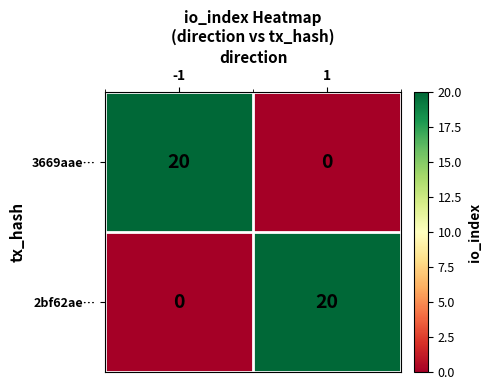

How many distinct data groups are displayed?

2